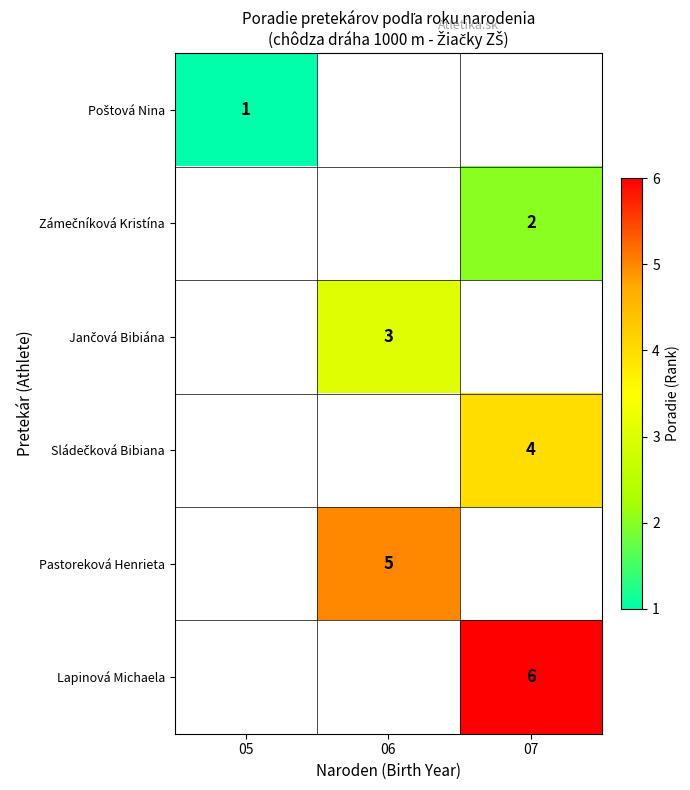

Is it true that Pastoreková Henrieta equals 5 at 06?

True